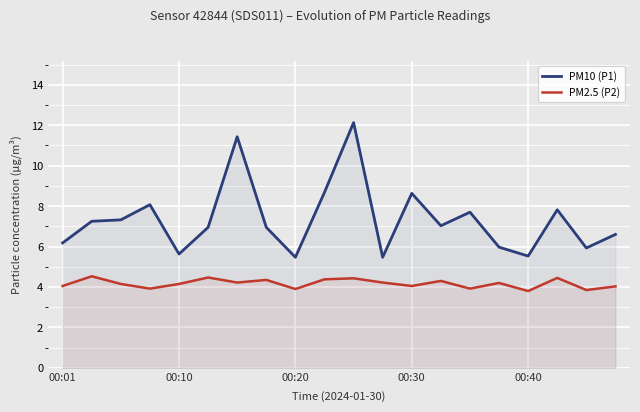

Is it true that PM2.5 (P2) equals 7.0 at 7?

False